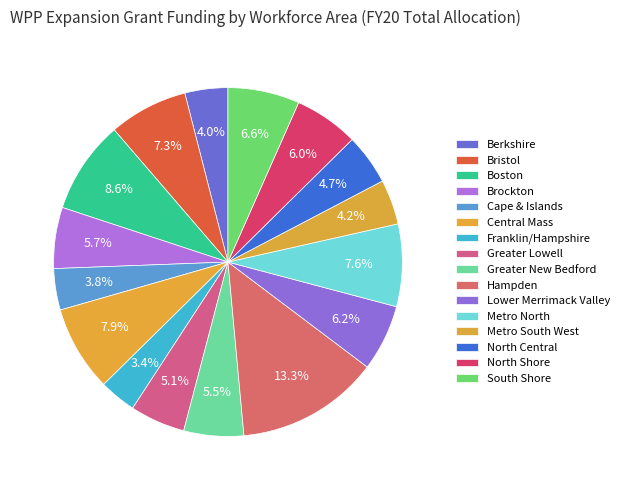

To the nearest percent, what percentage of the pie is Central Mass?

8%